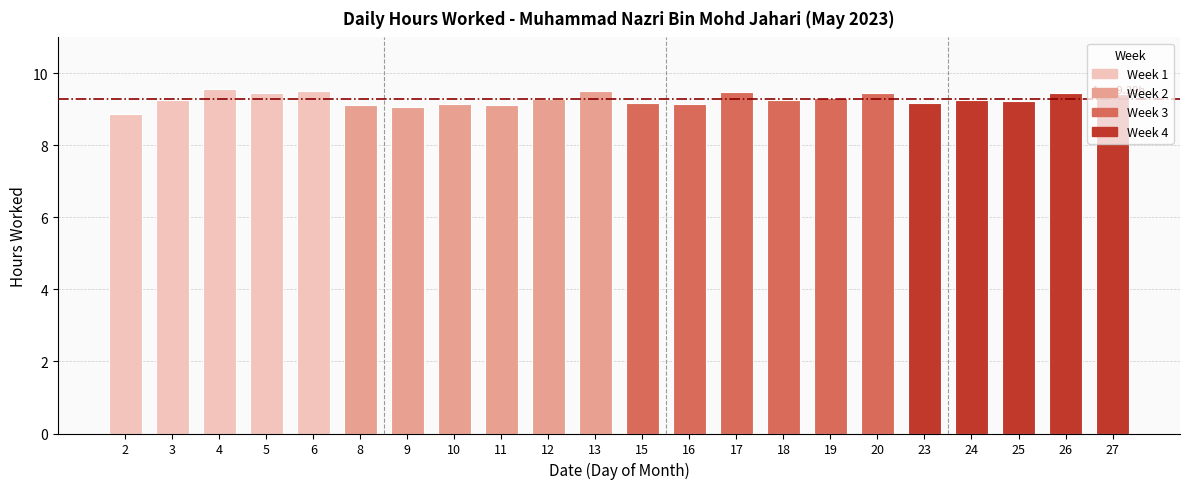

Which label corresponds to the smallest value in the chart?

2